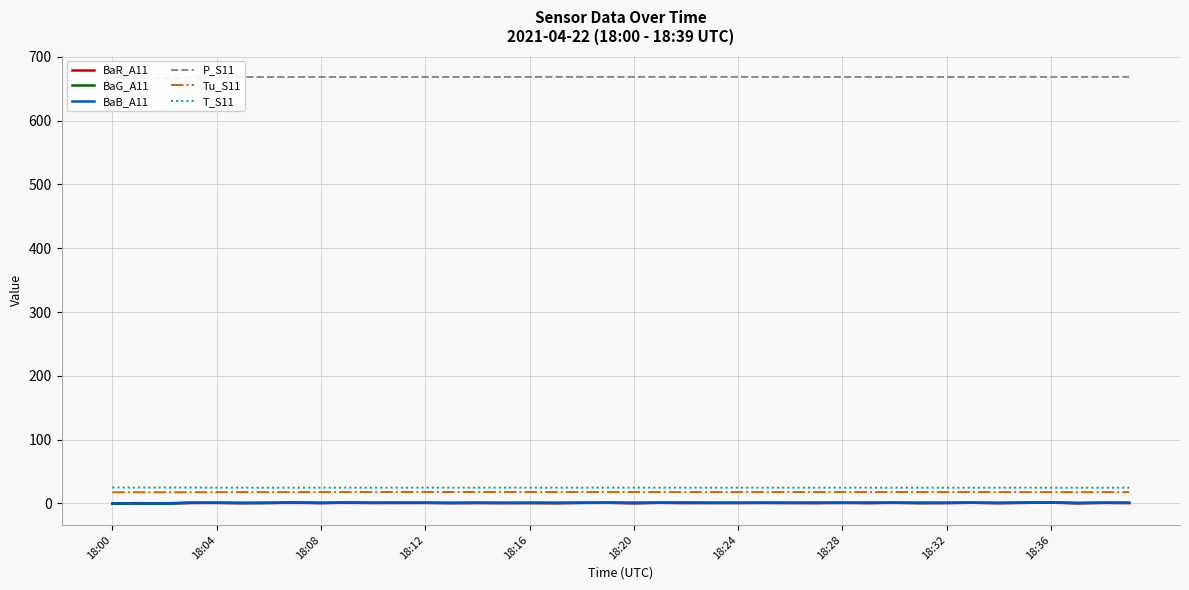

True or false: BaB_A11 and Tu_S11 cross at least once.

False